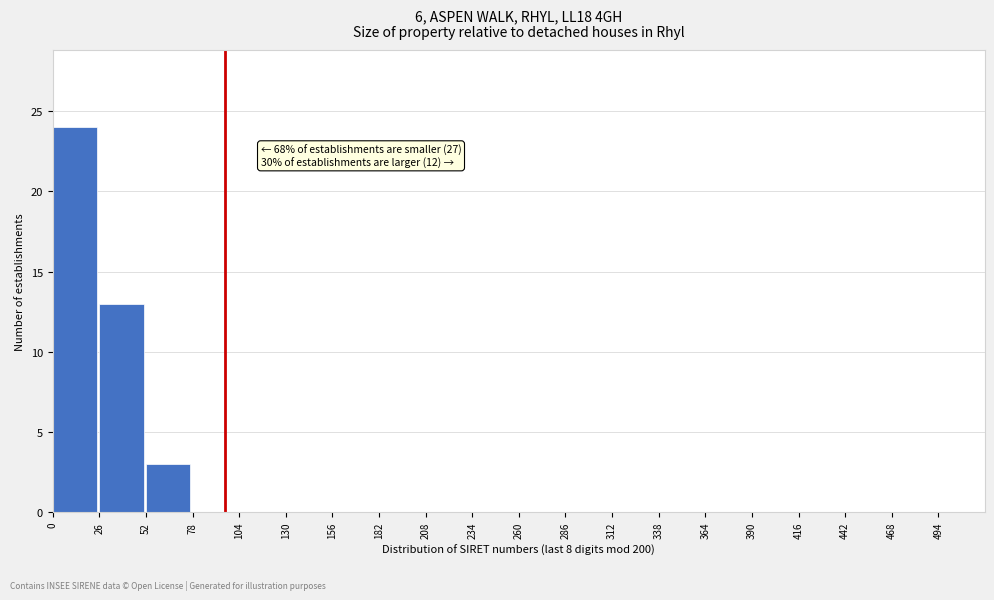

Which range on the x-axis has the tallest bar?

0 to 26